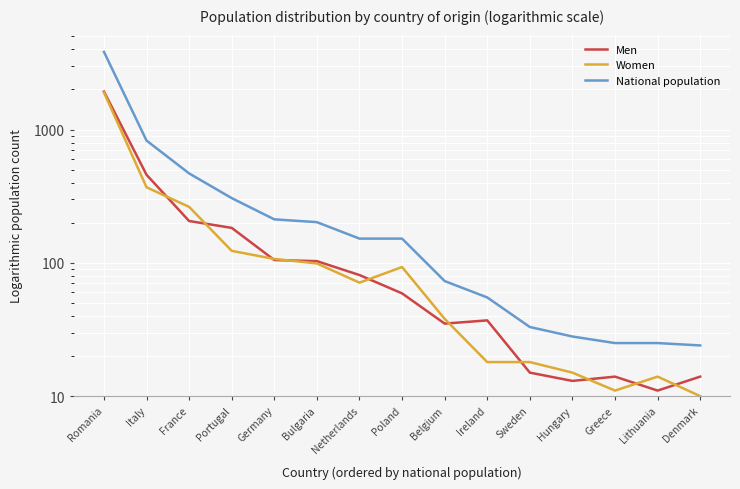

True or false: Women has more than 1 interior local peaks.

True